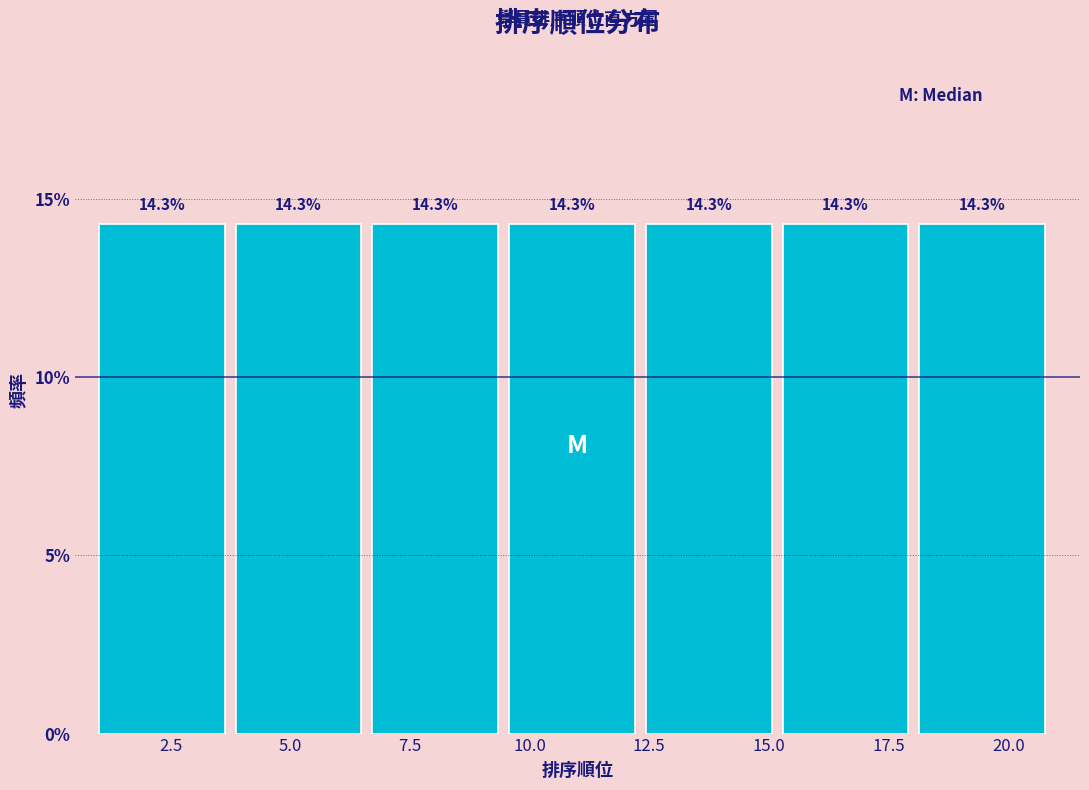

Reading left to right, list every bar in this chart as the range it spans on the x-axis followed by its height. The bar edges are not printed on the chart, so give them approximately, as read against the axis.

1.0 to 4.0: 14.3
4.0 to 6.5: 14.3
6.5 to 9.5: 14.3
9.5 to 12.5: 14.3
12.5 to 15.5: 14.3
15.5 to 18.0: 14.3
18.0 to 21.0: 14.3